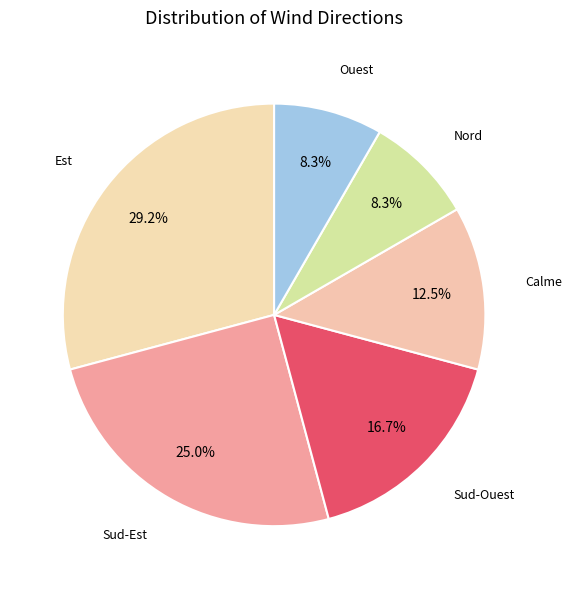

Between Sud-Est and Sud-Ouest, which is larger?

Sud-Est